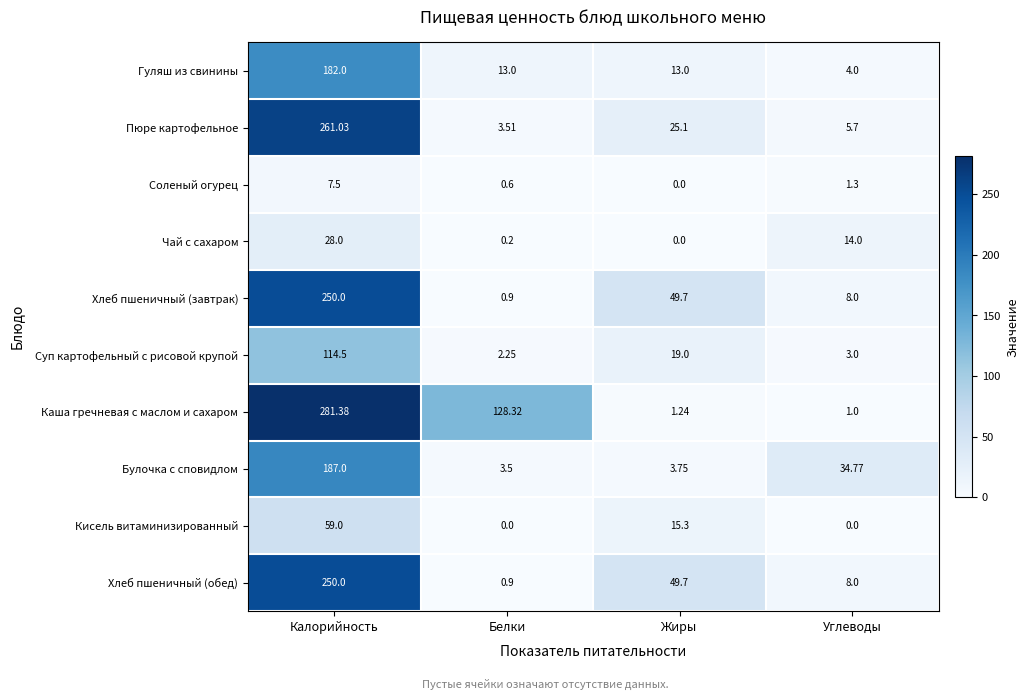

Which series has the widest spread of values?

Каша гречневая с маслом и сахаром